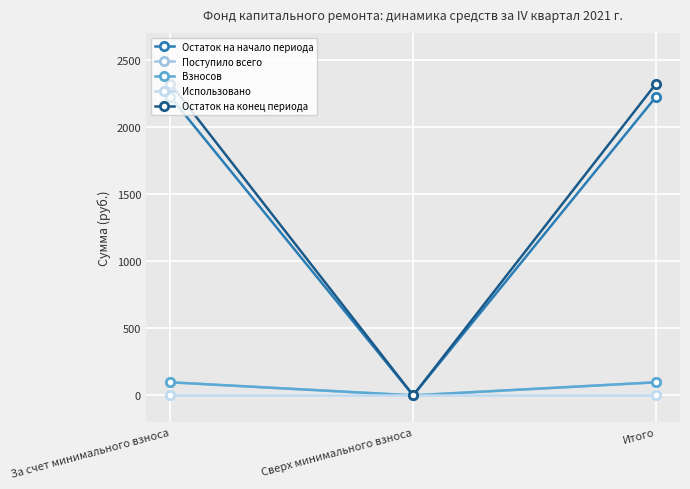

At which label is Остаток на конец периода closest to 1161?

Сверх минимального взноса